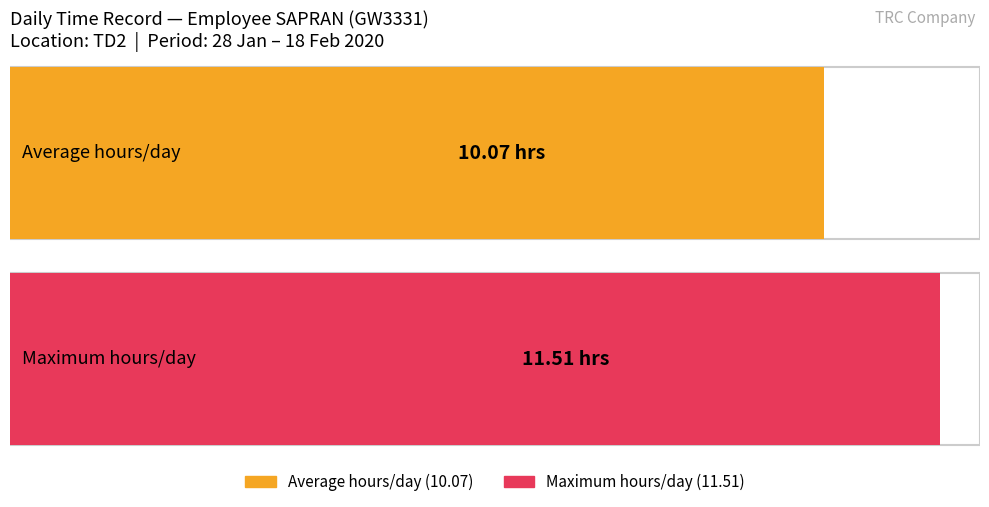

True or false: the data shows -7.9 at 8.

False